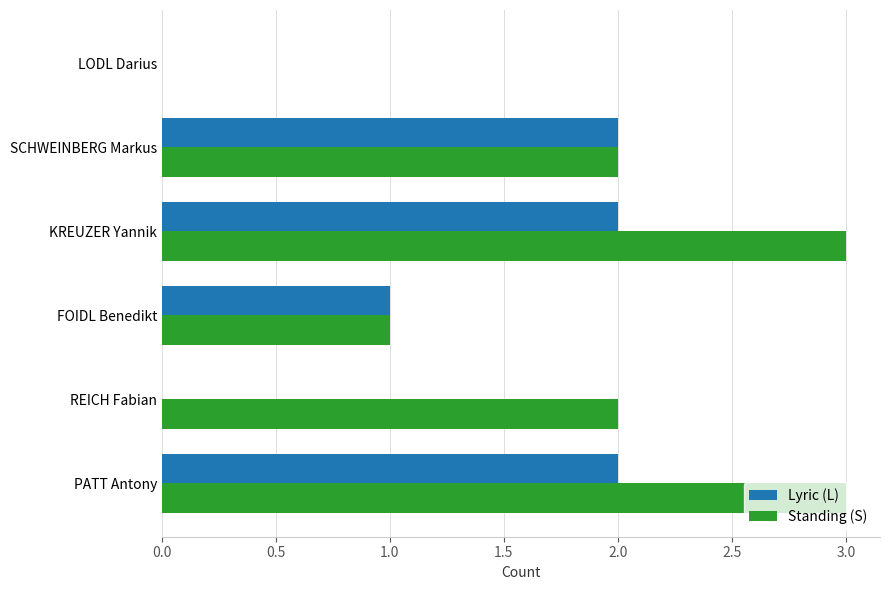

Is the value of Standing (S) at REICH Fabian greater than the value of Lyric (L) at LODL Darius?

Yes